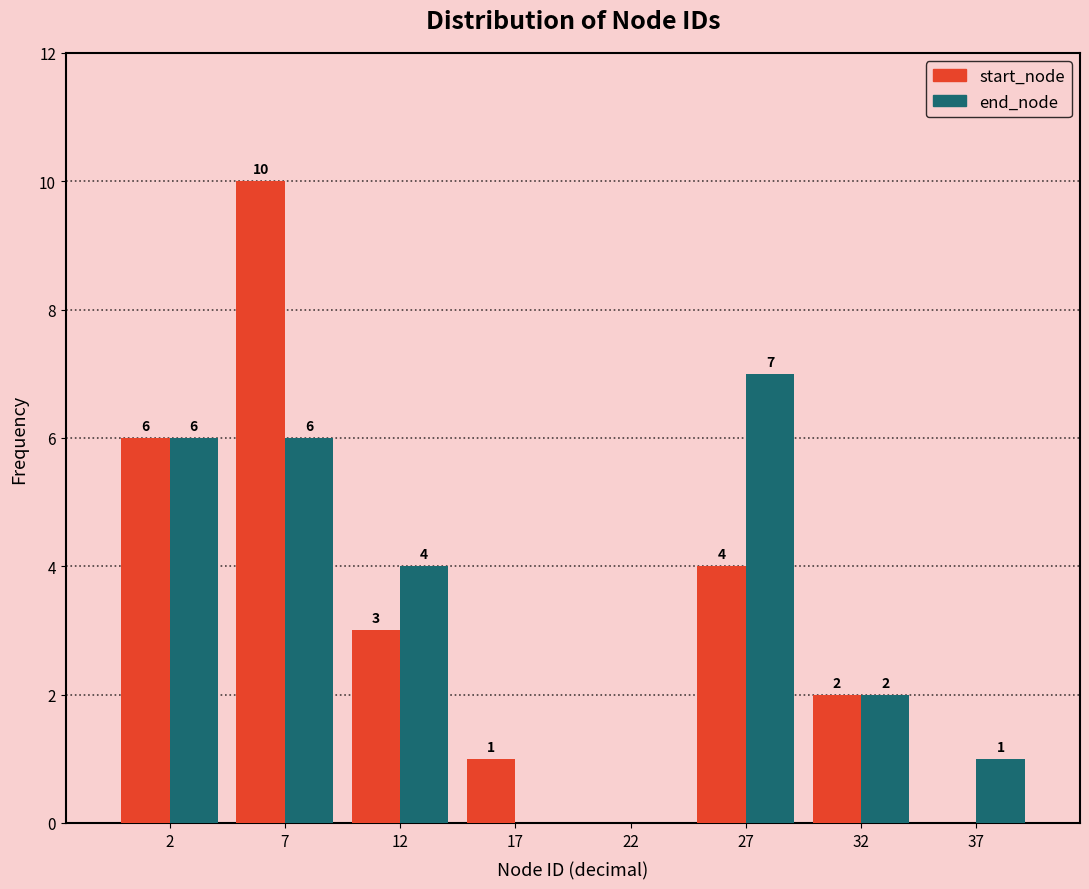

Reading left to right, extract all data points from this chart.

start_node: 2=6	7=10	12=3	17=1	22=0	27=4	32=2	37=0
end_node: 2=6	7=6	12=4	17=0	22=0	27=7	32=2	37=1